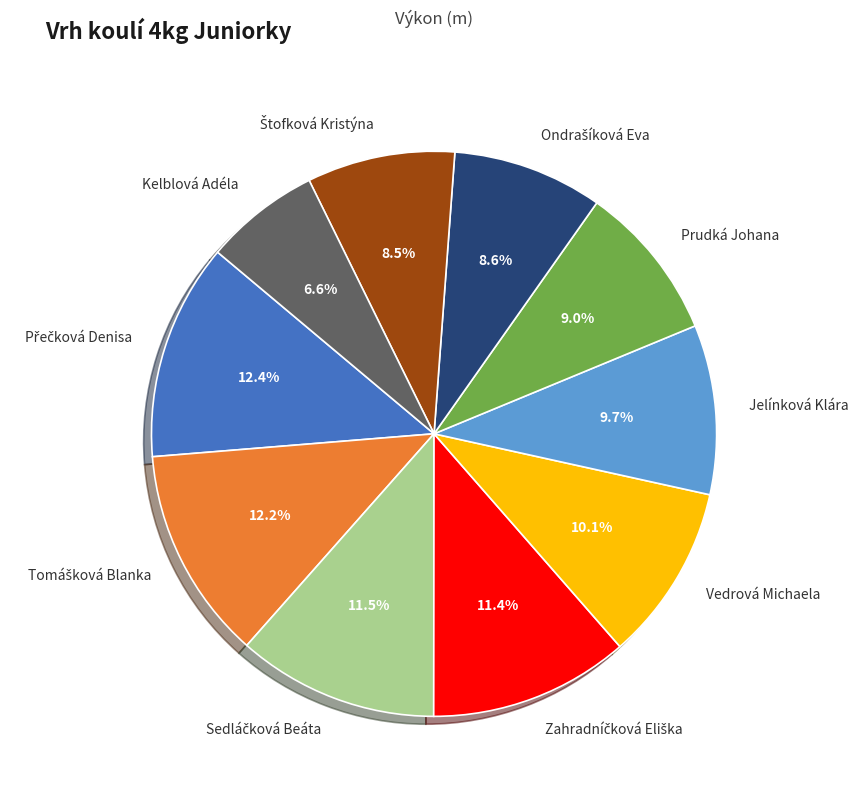

How many slices are in this pie chart?

10